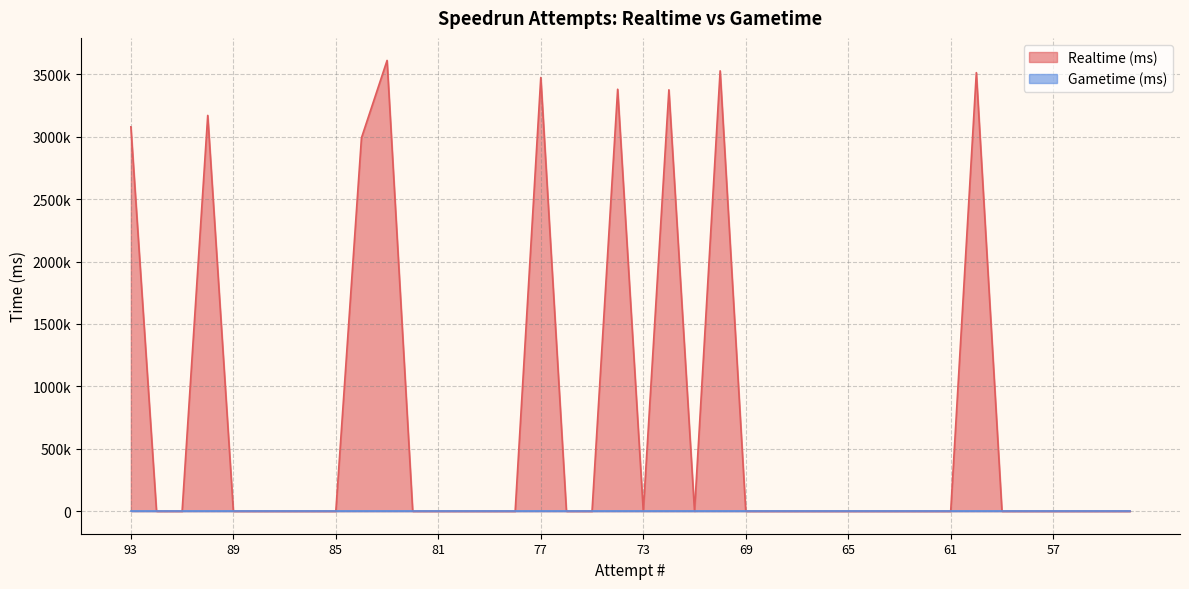

Which category has the highest value across all series?

83